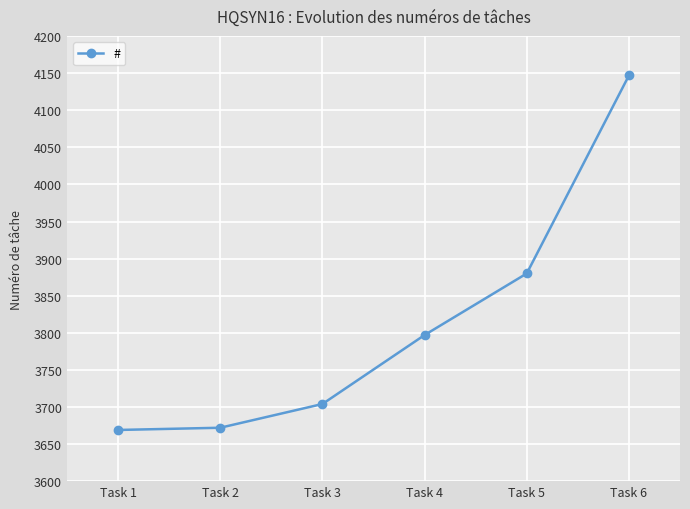

True or false: there are more than 0 points higher than both neighbors.

False